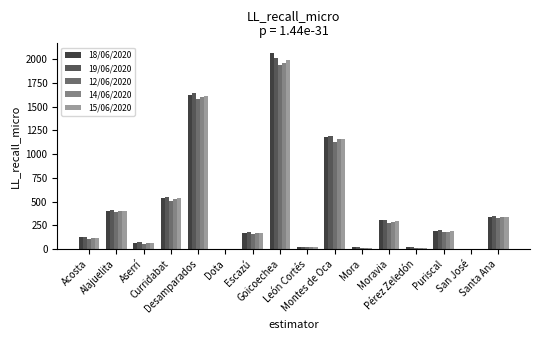

Is it true that 14/06/2020 equals 5 at Dota?

True